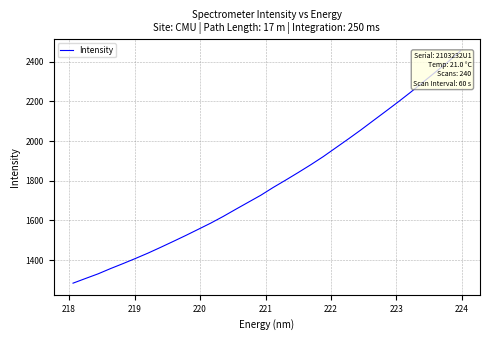

What is the maximum value shown in the chart?

2454.6